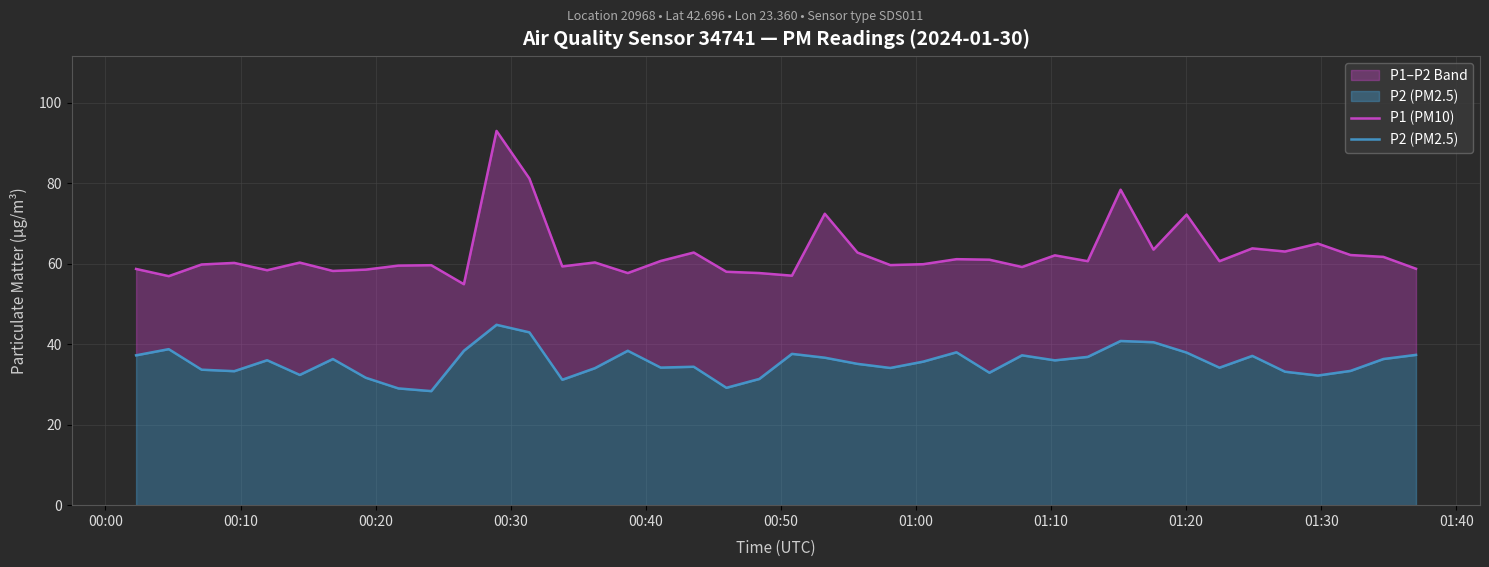

List the series in order of their peak value, lowest first.

P2 (PM2.5), P1 (PM10)